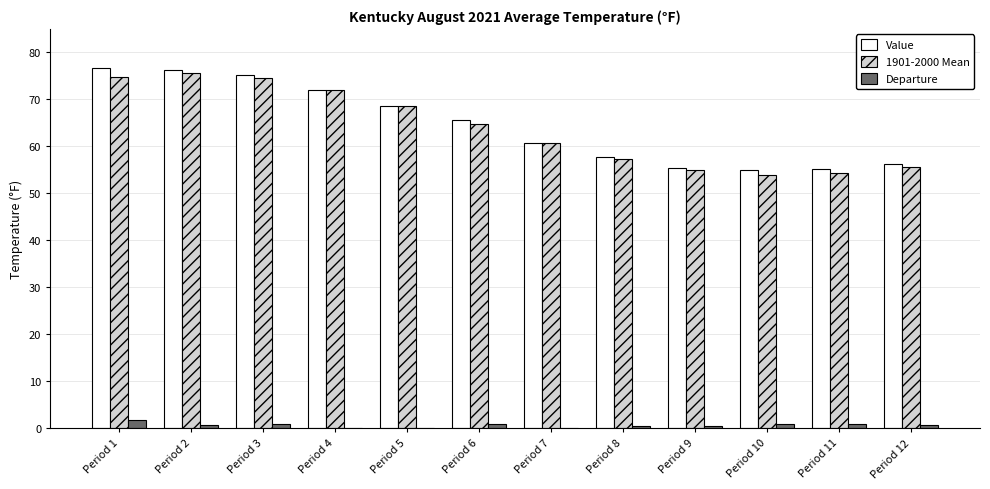

What is the greatest value displayed?

76.6